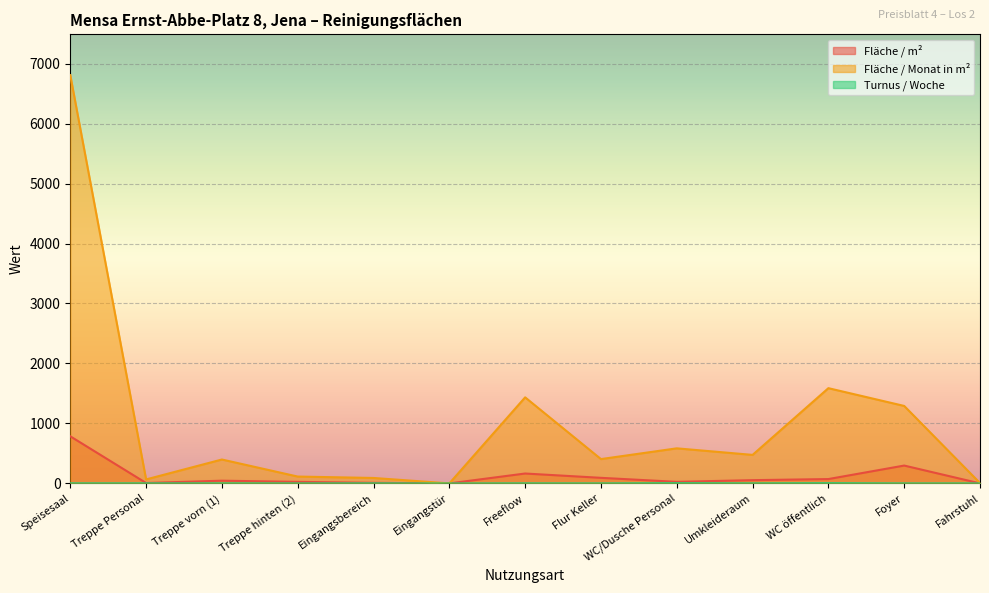

What is the minimum value for Turnus / Woche?

0.2